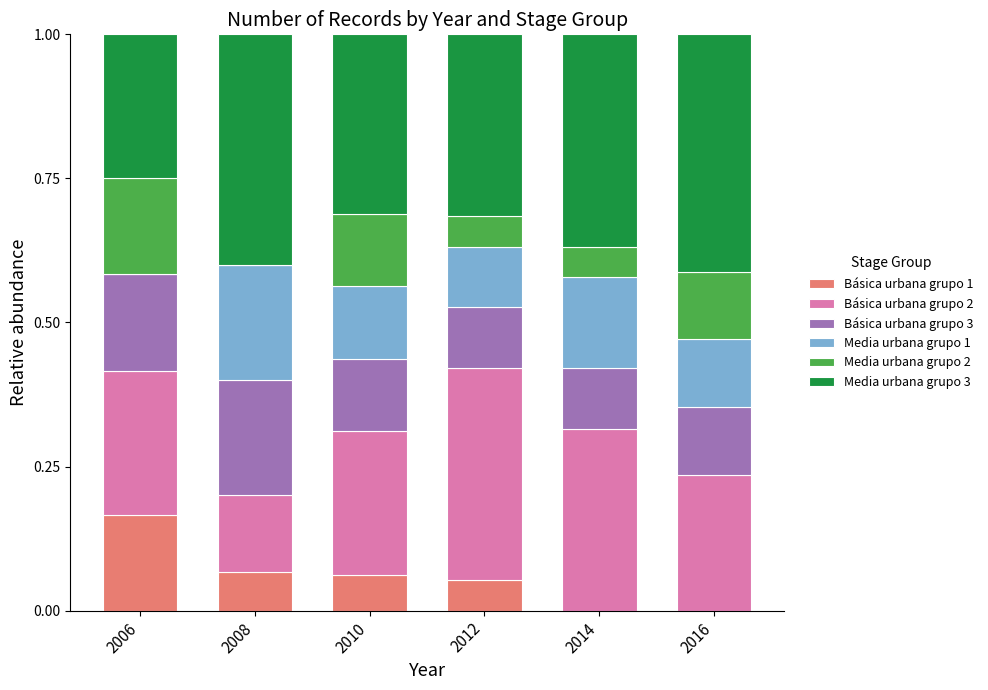

Is it true that Básica urbana grupo 1 equals 0.3 at 2006?

False